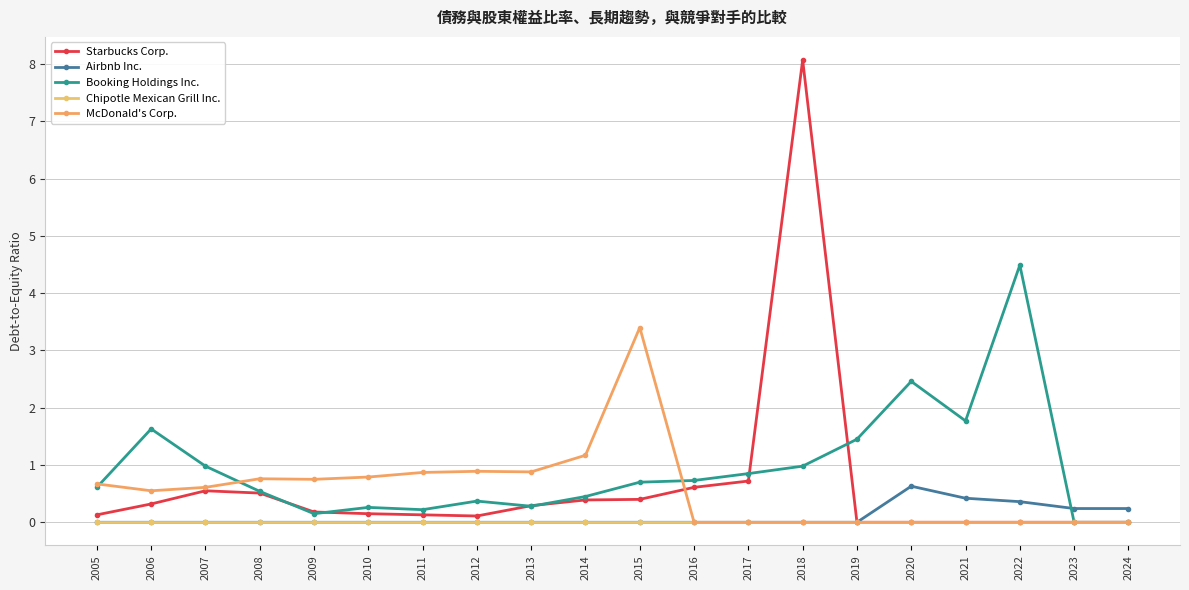

Between 2011 and 2006, which is larger?

2006